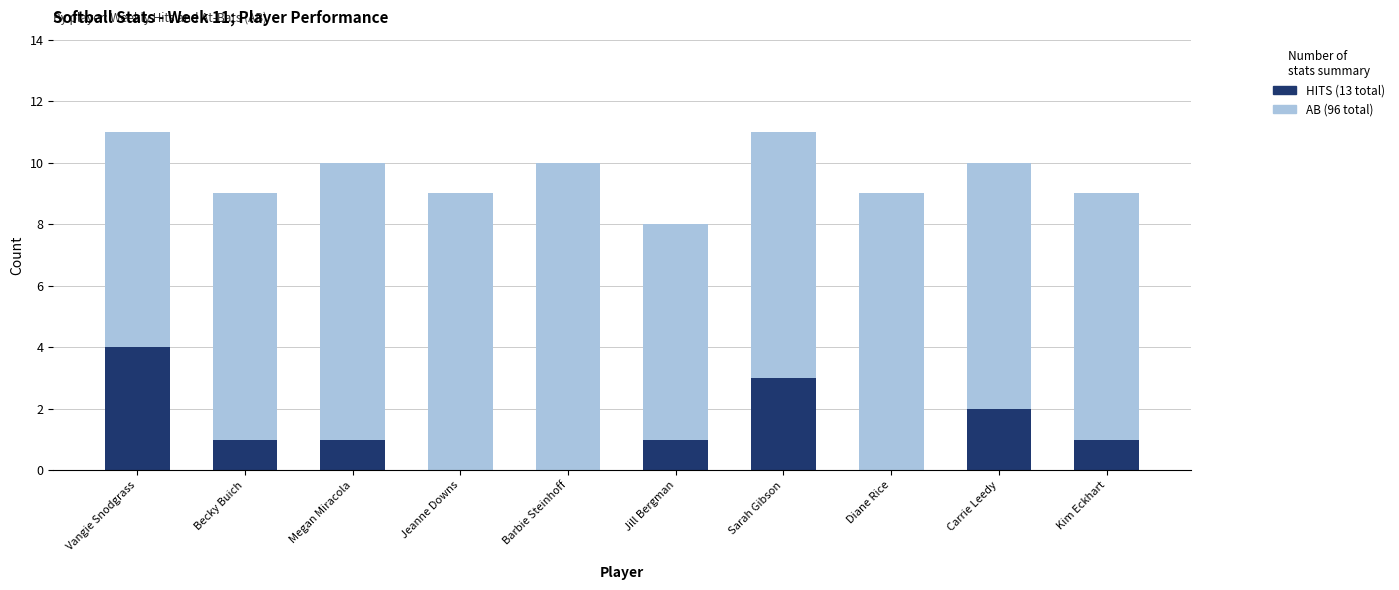

Where does the AB (Weekly) series first go above 10?

Vangie Snodgrass